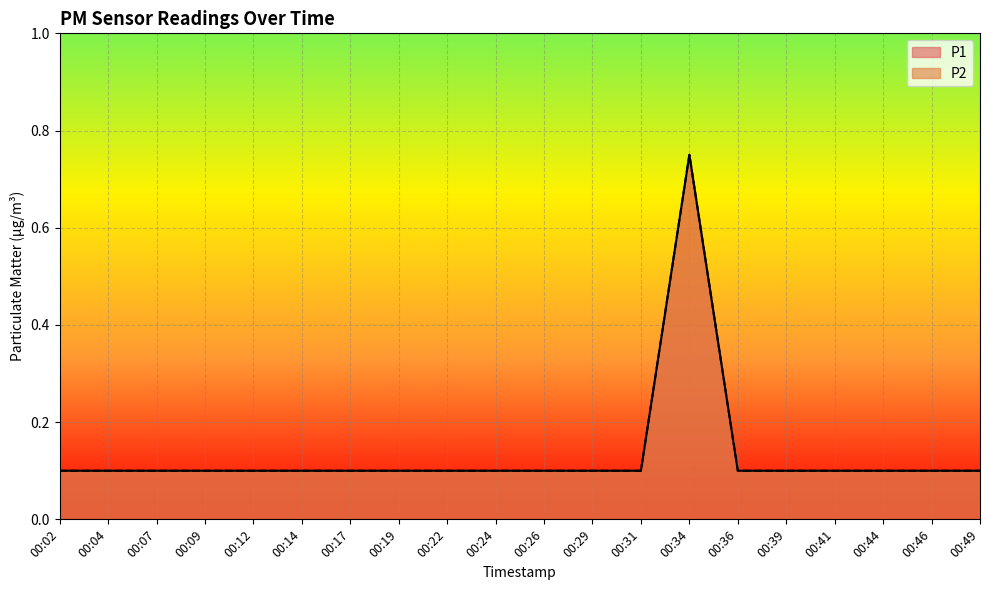

True or false: P2 and P1 cross at least once.

False